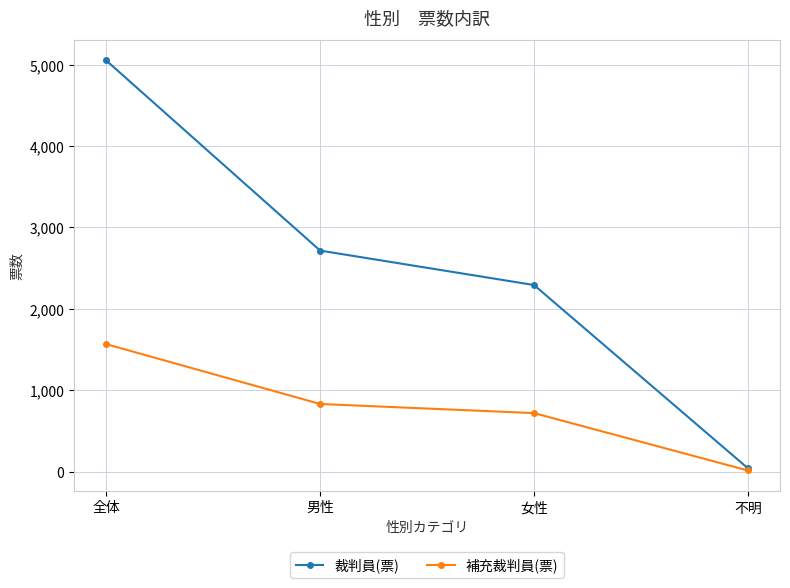

How many lines are shown in the chart?

2